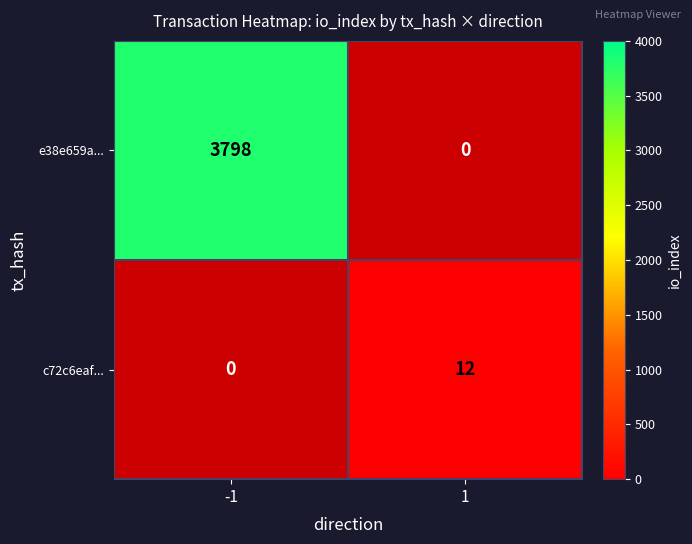

Is it true that e38e659a... equals -2474 at 1?

False